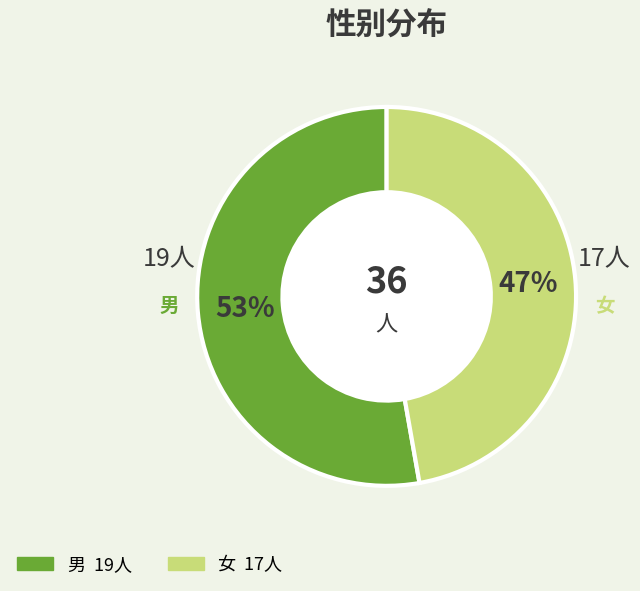

To the nearest percent, what is the average slice percentage?

50%